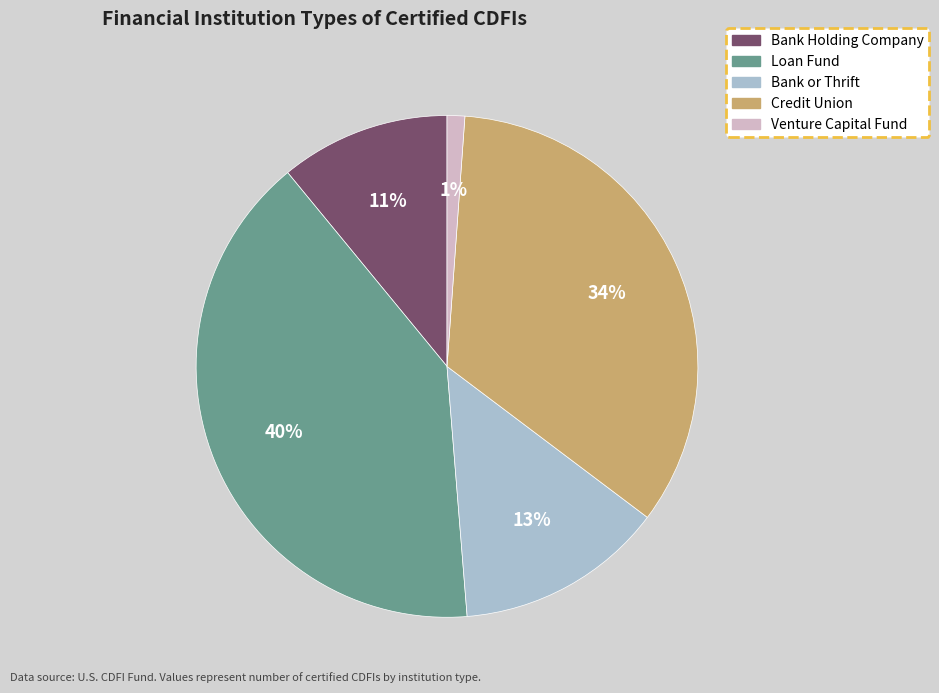

Rank the categories by value from lowest to highest.

Venture Capital Fund, Bank Holding Company, Bank or Thrift, Credit Union, Loan Fund